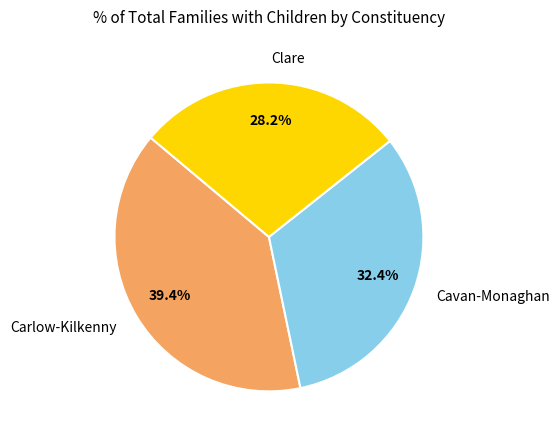

Is the sum of Cavan-Monaghan and Clare greater than half?

Yes